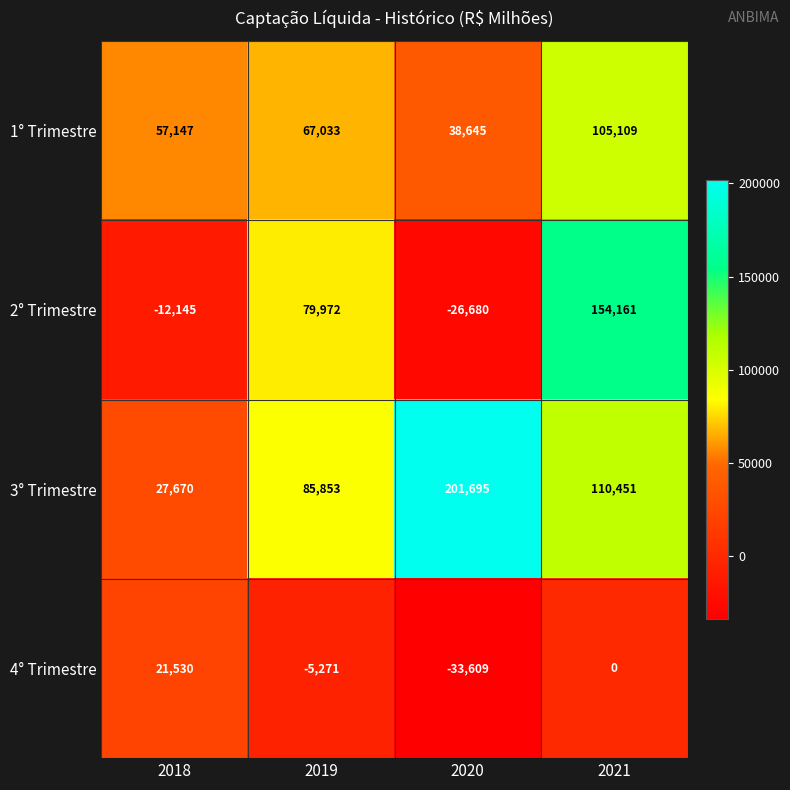

What value does the 2° Trimestre series have at 2018, to the nearest 50?

-12150